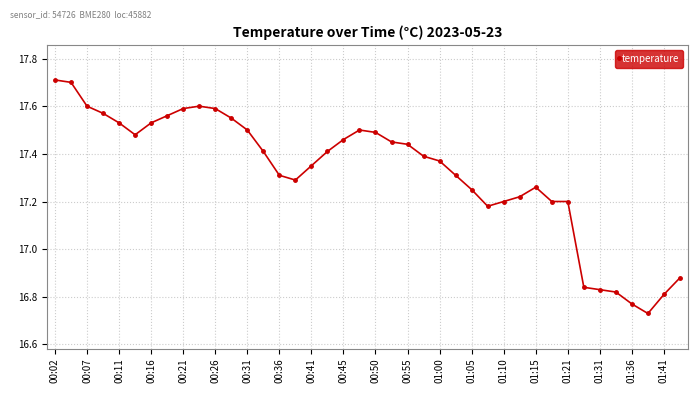

What is the sum of all values?

692.9